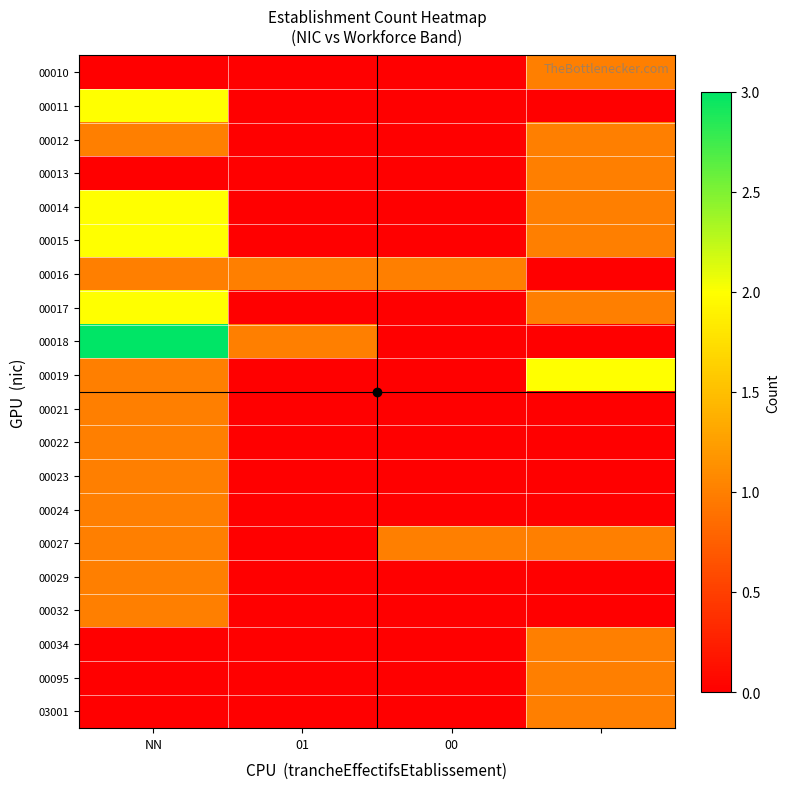

Reading right to left, what are all the values shown in this chart?

00010: 1	0	0	0
00011: 0	0	0	2
00012: 1	0	0	1
00013: 1	0	0	0
00014: 1	0	0	2
00015: 1	0	0	2
00016: 0	1	1	1
00017: 1	0	0	2
00018: 0	0	1	3
00019: 2	0	0	1
00021: 0	0	0	1
00022: 0	0	0	1
00023: 0	0	0	1
00024: 0	0	0	1
00027: 1	1	0	1
00029: 0	0	0	1
00032: 0	0	0	1
00034: 1	0	0	0
00095: 1	0	0	0
03001: 1	0	0	0